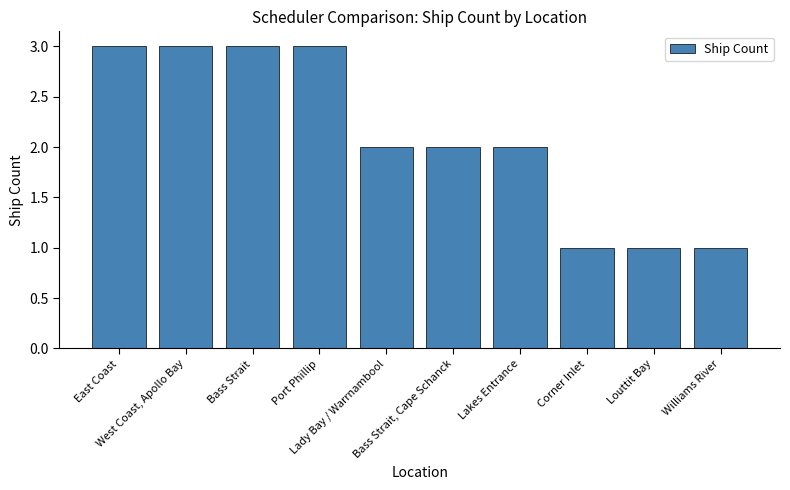

What is the difference between the maximum and minimum values?

2